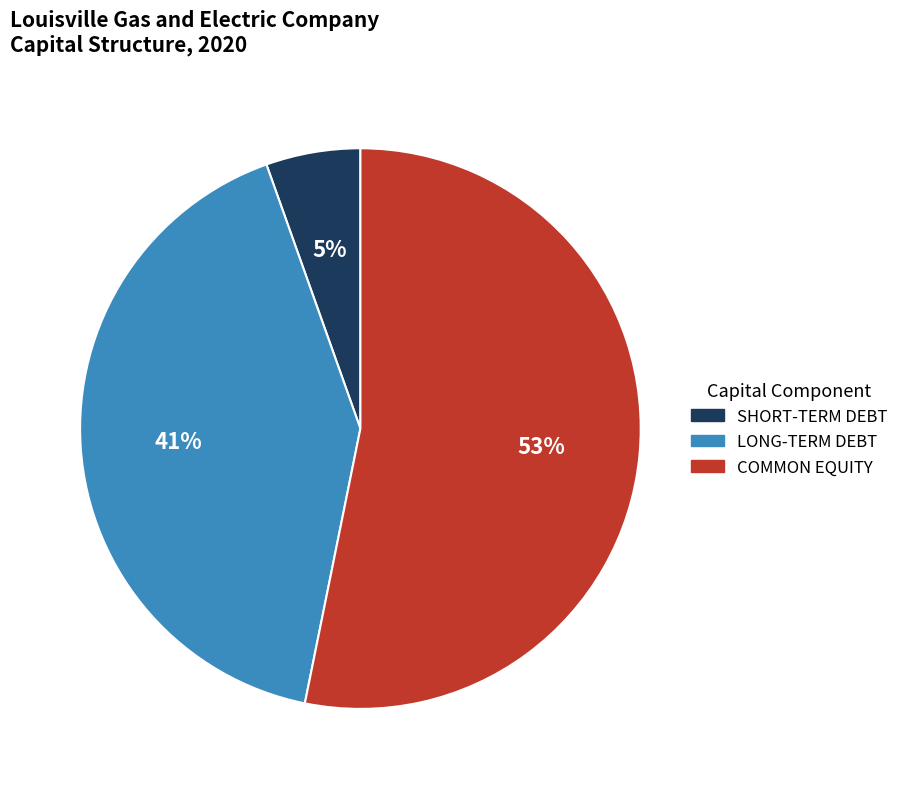

True or false: COMMON EQUITY accounts for 62% of the total.

False